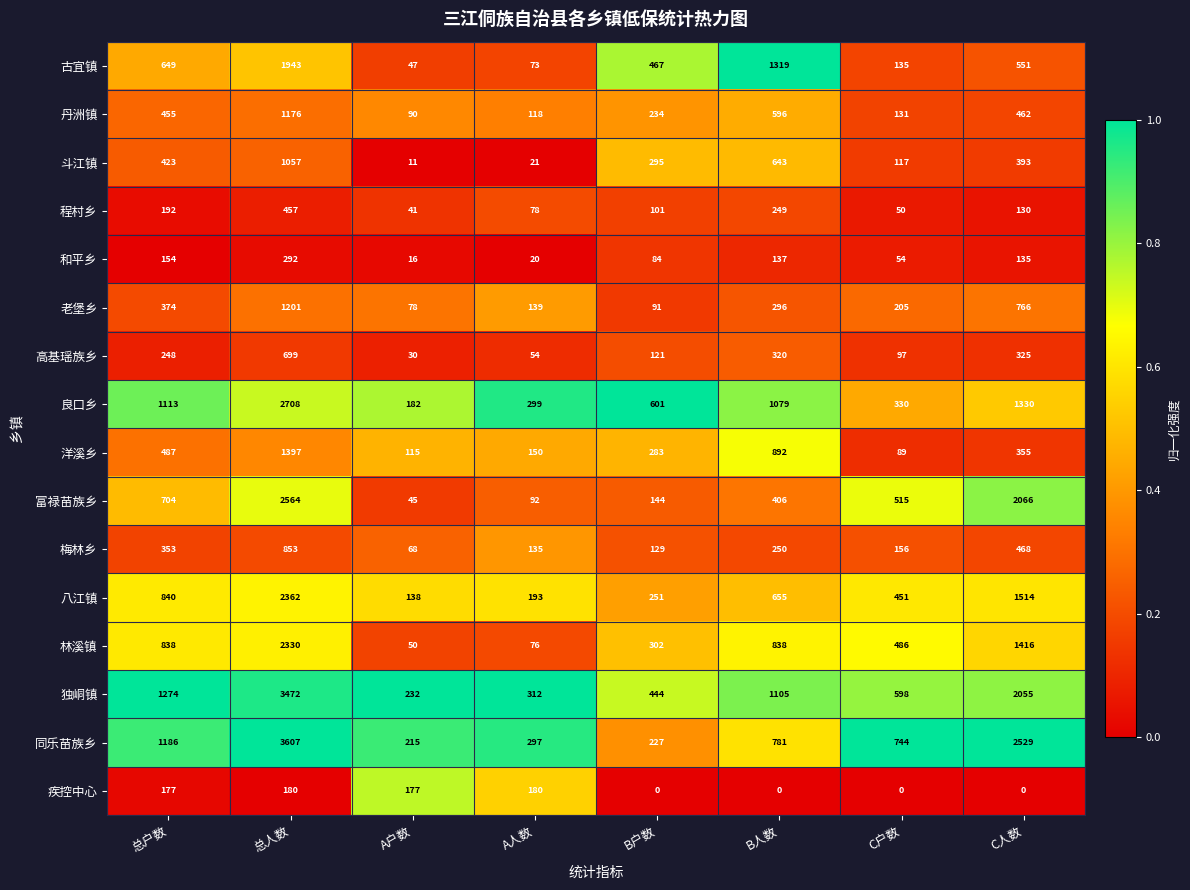

What is the highest value of the 老堡乡 series?

1201